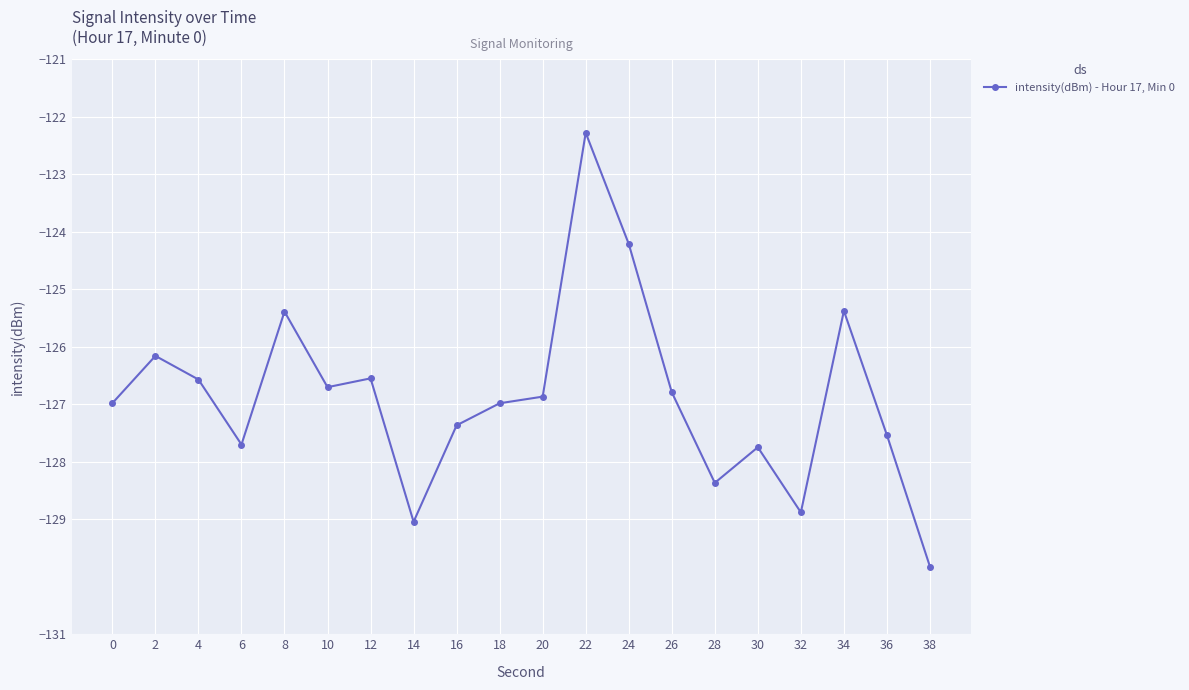

Is this an area chart (filled region under the line)?

No